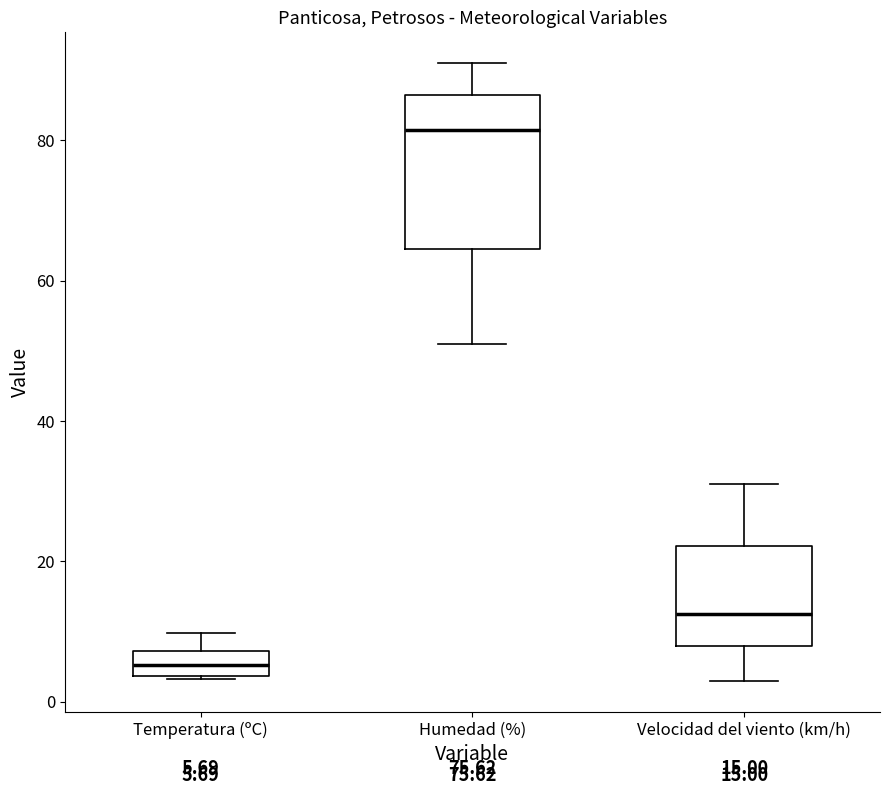

Which box is the tallest, from its lower edge to its upper edge?

Humedad (%)